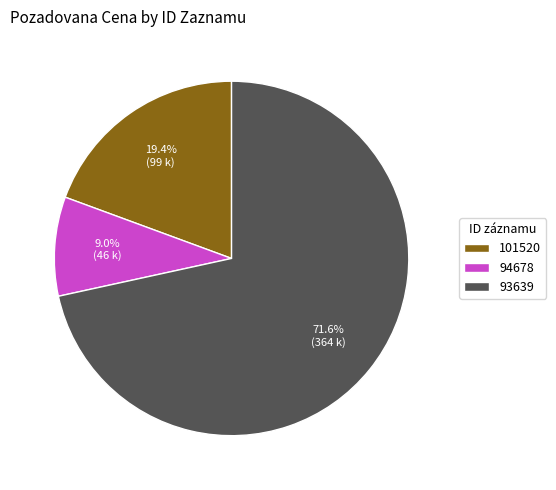

Count the number of slices in the pie.

3